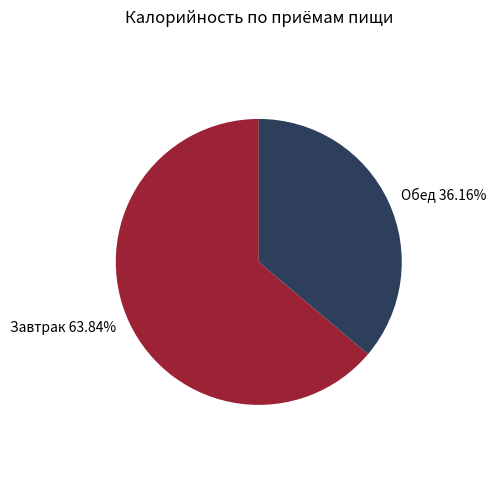

Approximately how many times larger is the value at Обед compared to Завтрак?

0.6